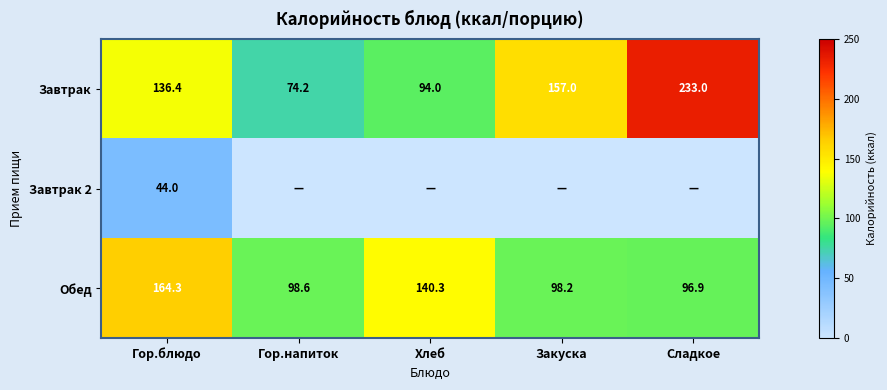

Rank the categories by Завтрак value from lowest to highest.

Гор.напиток, Хлеб, Гор.блюдо, Закуска, Сладкое